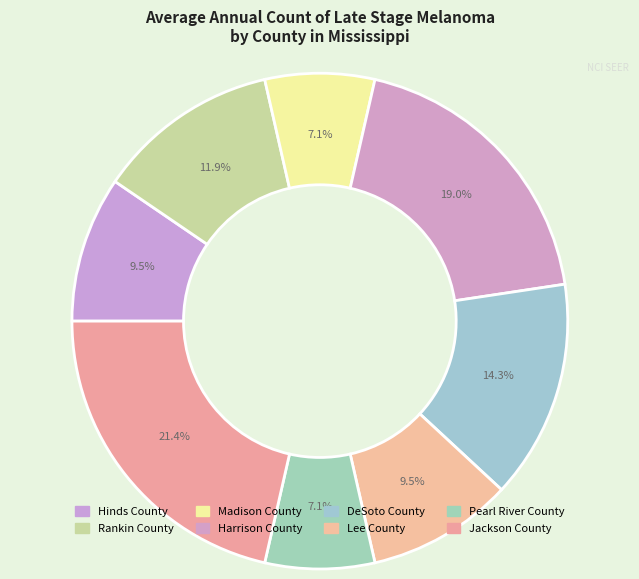

What is the total percentage of Madison County and DeSoto County?

21.4%